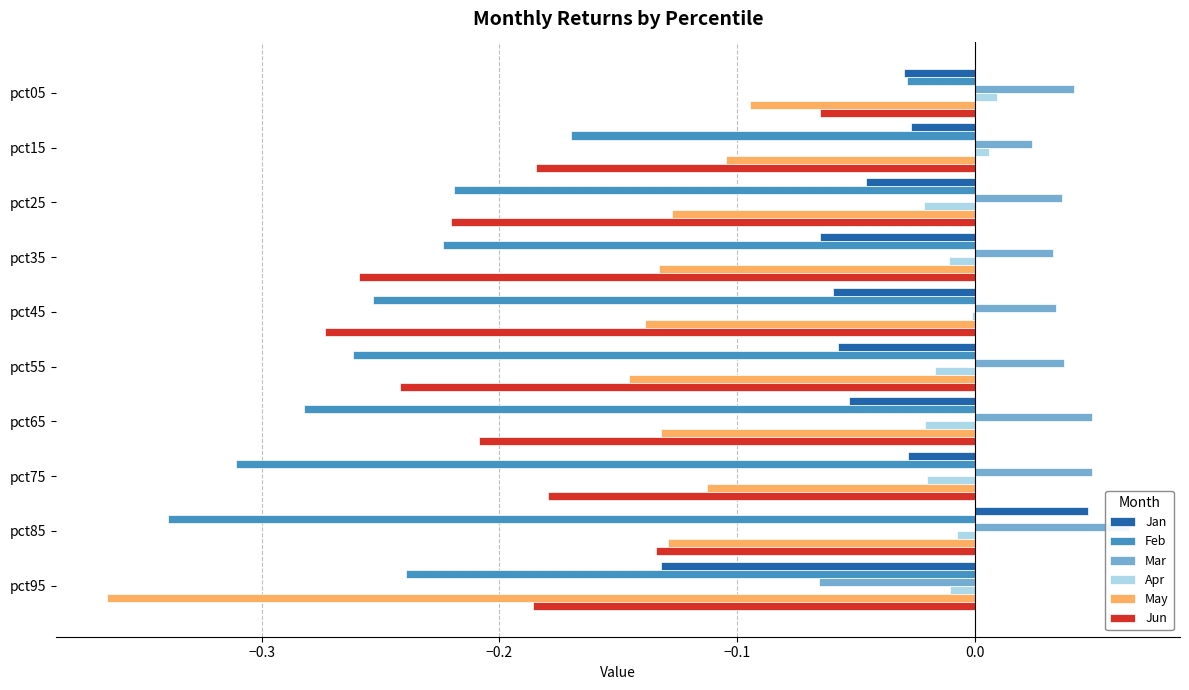

Reading left to right, list all the values displayed in this chart.

Jan: -0.0	-0.0	-0.0	-0.1	-0.1	-0.1	-0.1	-0.0	0.0	-0.1
Feb: -0.0	-0.2	-0.2	-0.2	-0.3	-0.3	-0.3	-0.3	-0.3	-0.2
Mar: 0.0	0.0	0.0	0.0	0.0	0.0	0.0	0.0	0.1	-0.1
Apr: 0.0	0.0	-0.0	-0.0	-0.0	-0.0	-0.0	-0.0	-0.0	-0.0
May: -0.1	-0.1	-0.1	-0.1	-0.1	-0.1	-0.1	-0.1	-0.1	-0.4
Jun: -0.1	-0.2	-0.2	-0.3	-0.3	-0.2	-0.2	-0.2	-0.1	-0.2